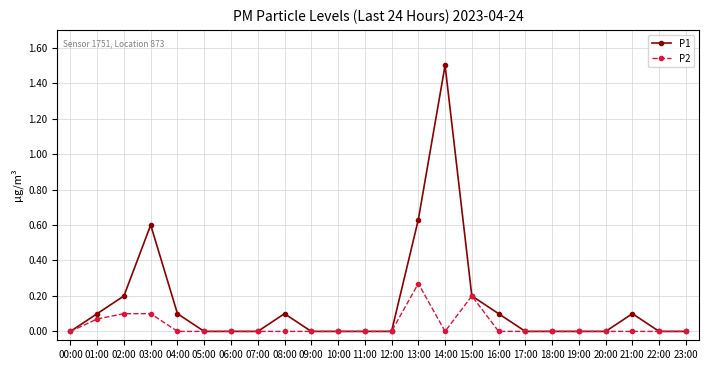

What is the maximum value for P1?

1.5